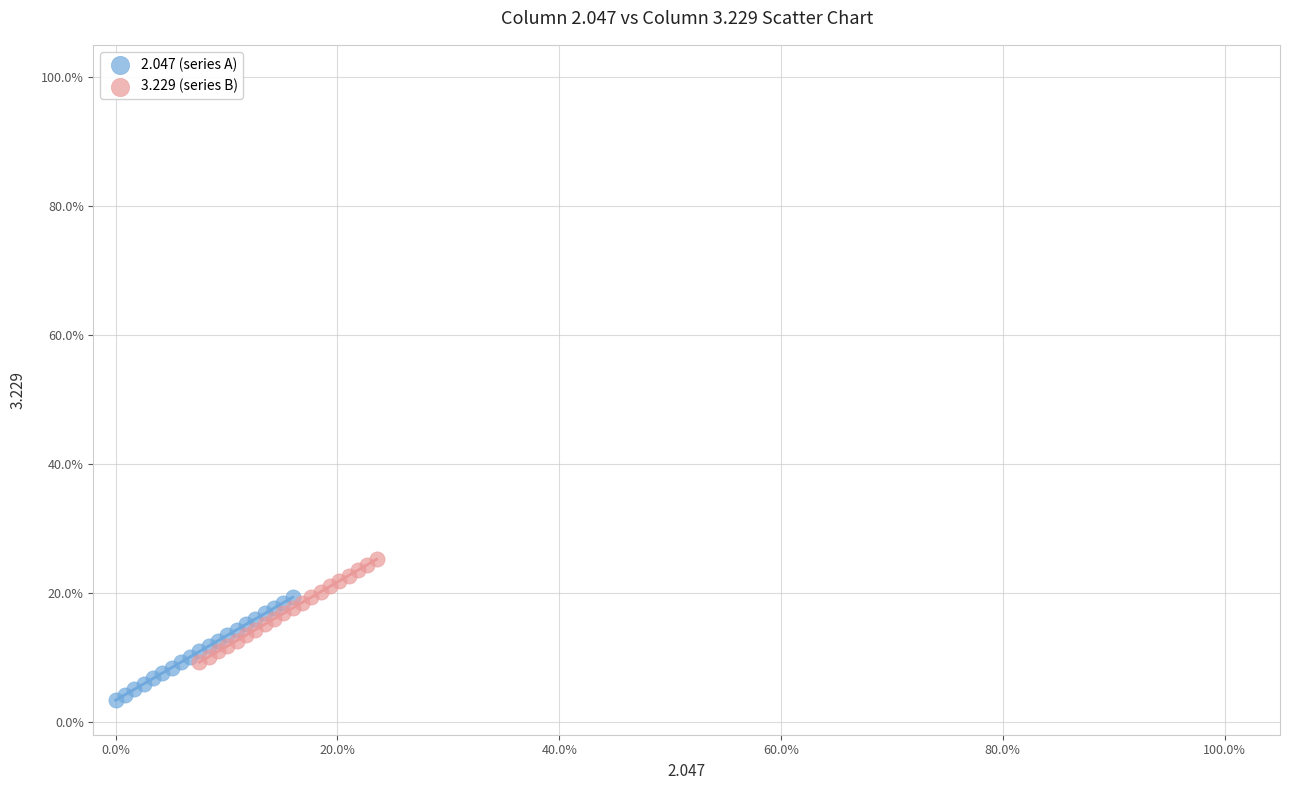

Which series reaches the maximum Y coordinate?

3.229 (series B)